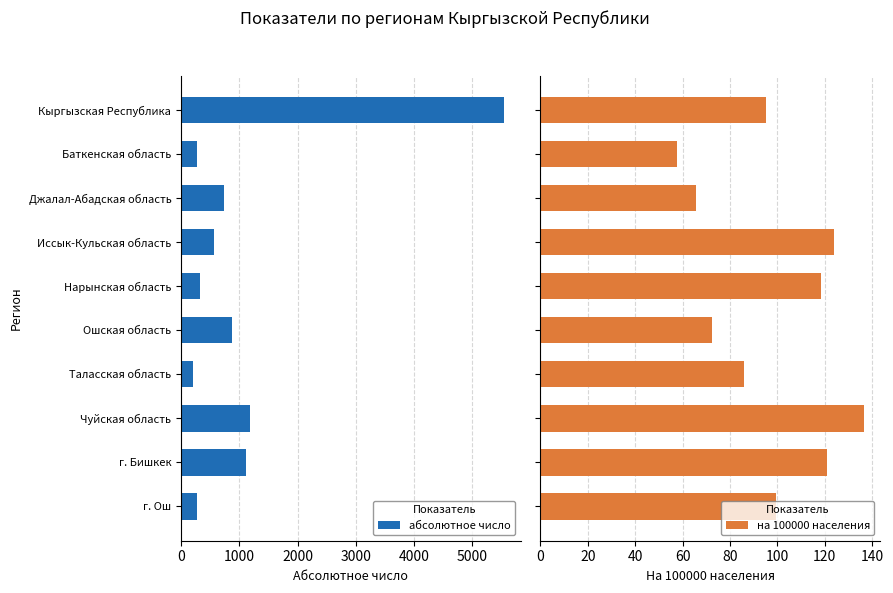

What is the value of the на 100000 населения bar at the 5th from the left?

118.3